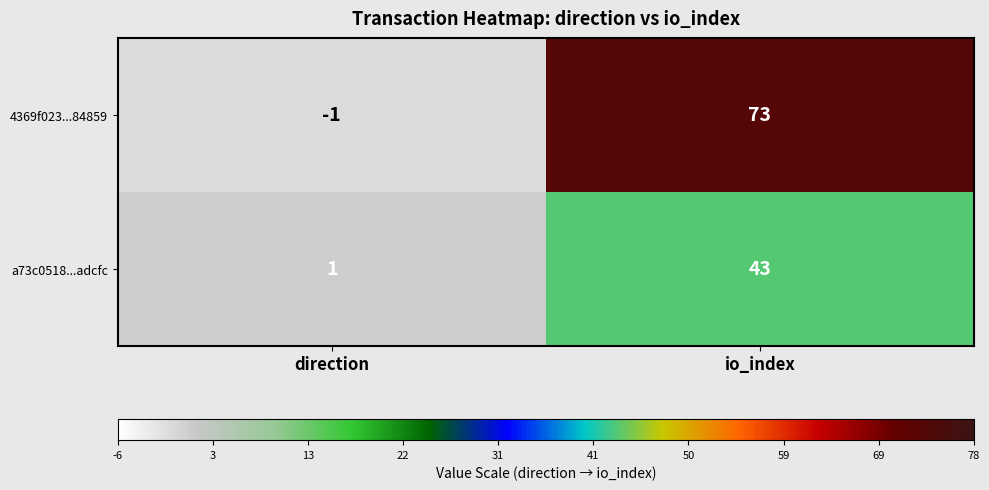

Reading left to right, list all the values displayed in this chart.

4369f023...84859: direction=-1	io_index=73
a73c0518...adcfc: direction=1	io_index=43